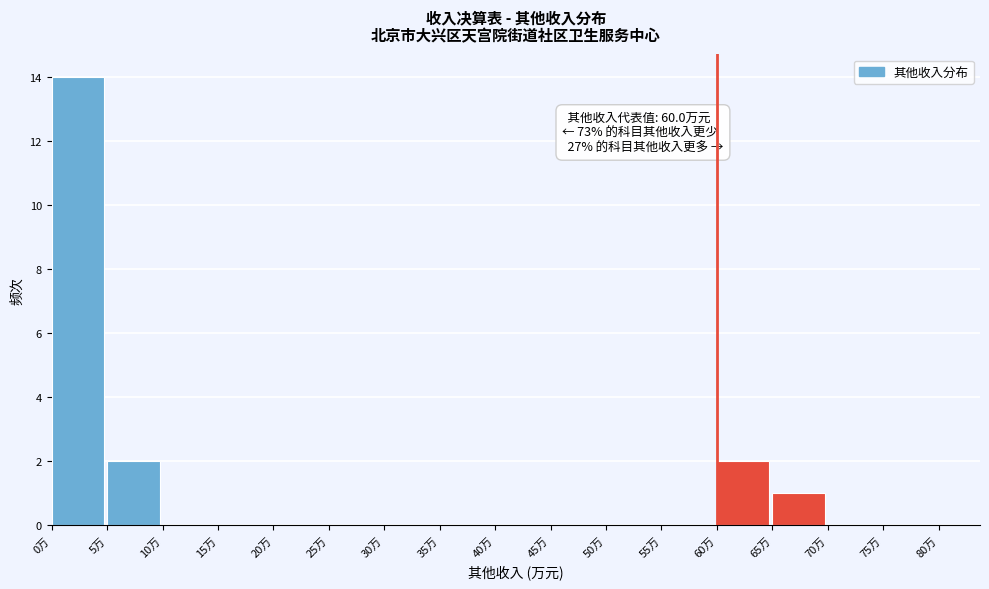

Which range on the x-axis has the tallest bar?

0 to 5